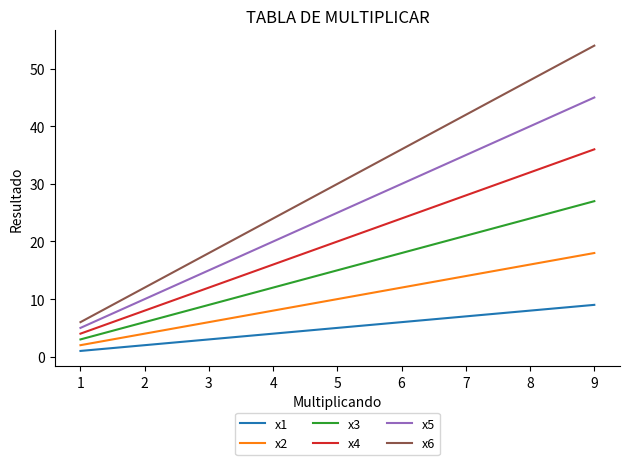

True or false: x1 and x6 intersect in this chart.

False